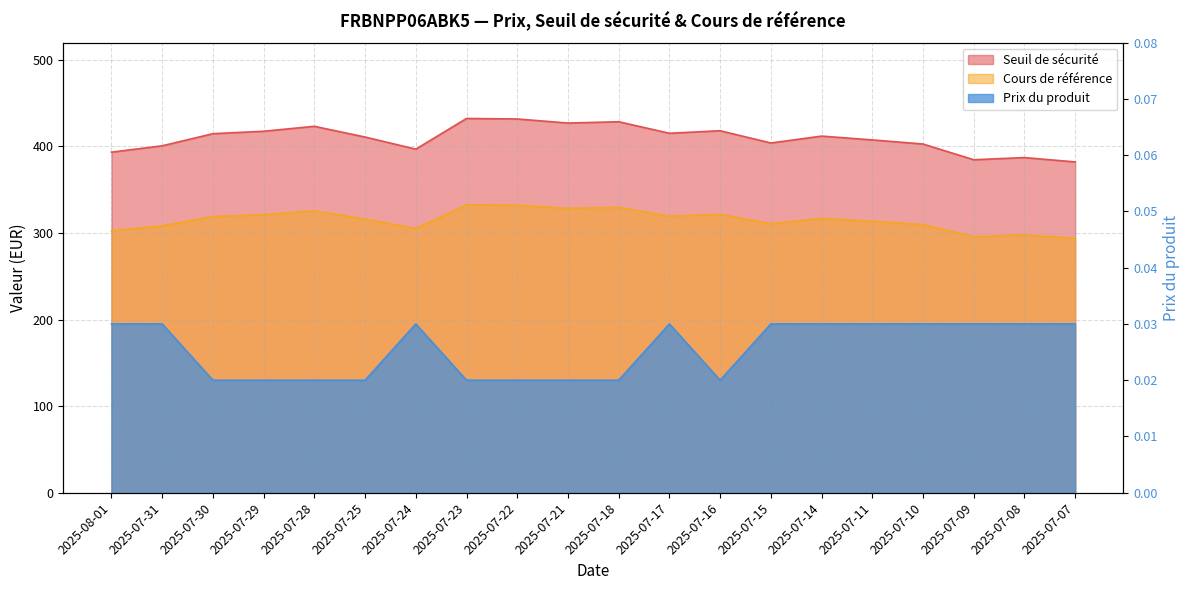

In Cours de référence, how many points are lower than both neighbors (excluding endpoints)?

5